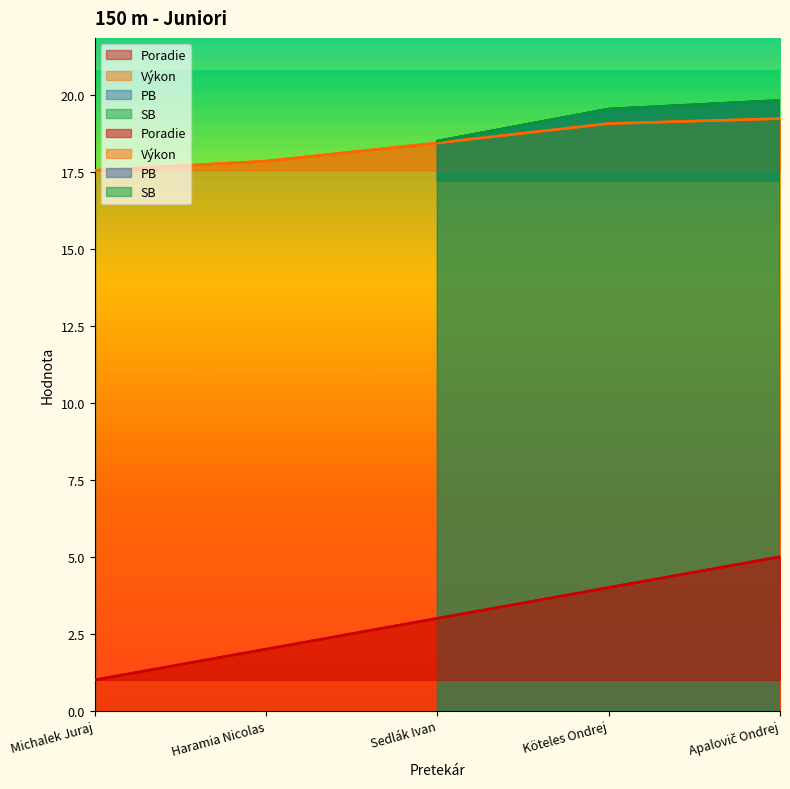

What is the total value across all series at Haramia Nicolas?

19.9